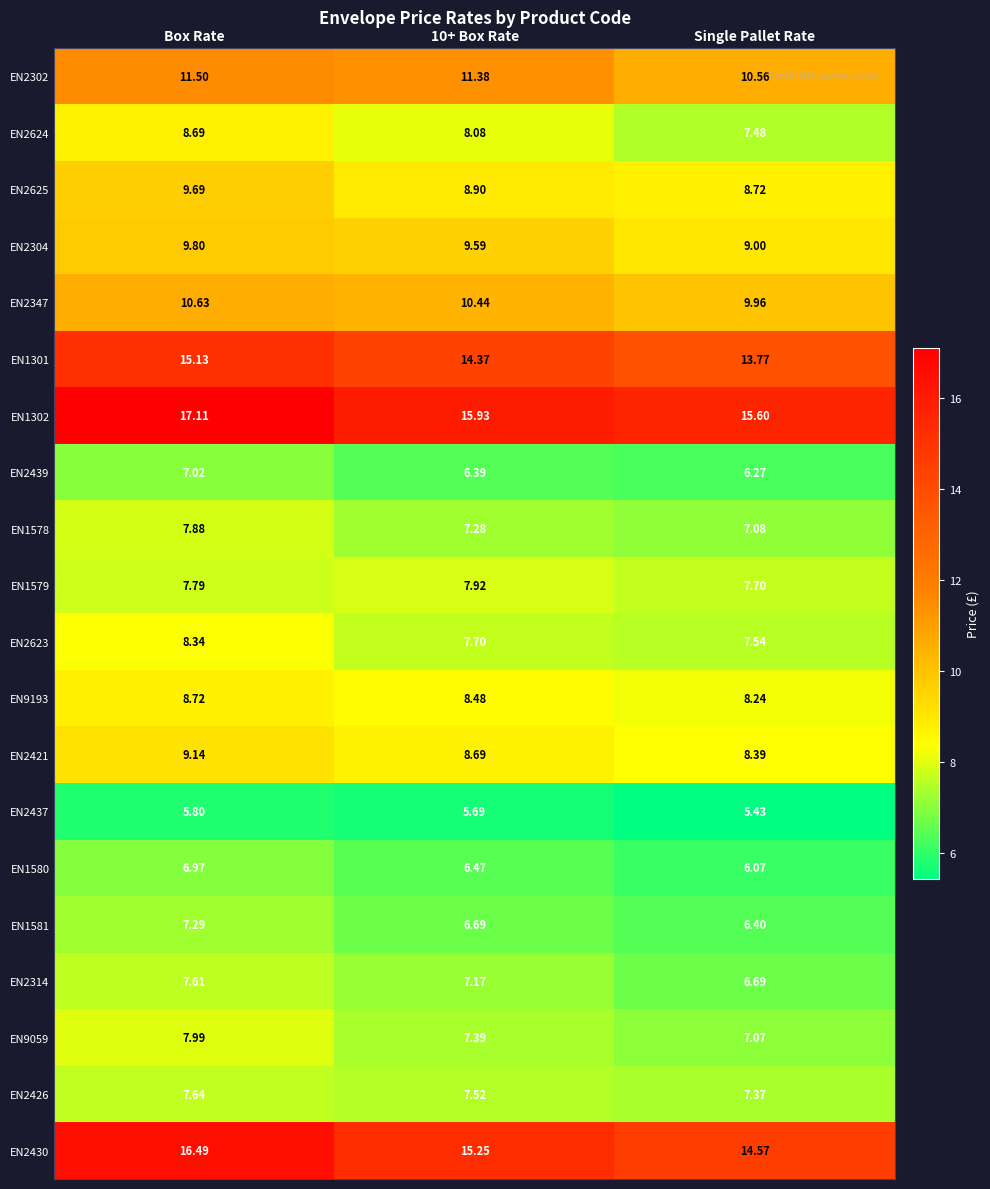

Which category has the highest value in the EN2437 series?

Box Rate